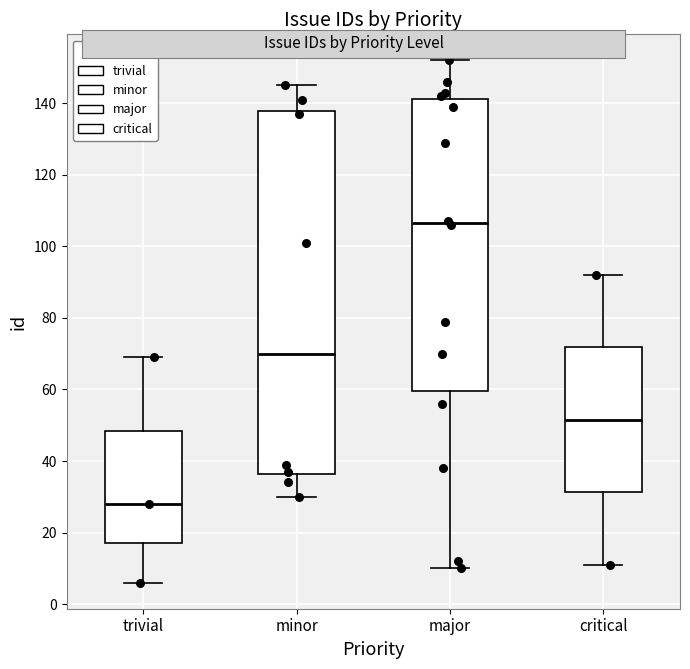

Which box's median line is the lowest?

trivial